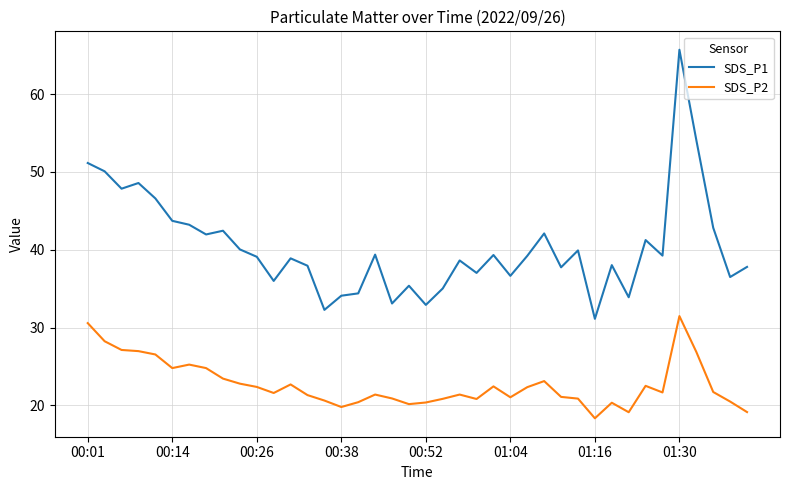

What is the maximum value shown in the chart?

65.7